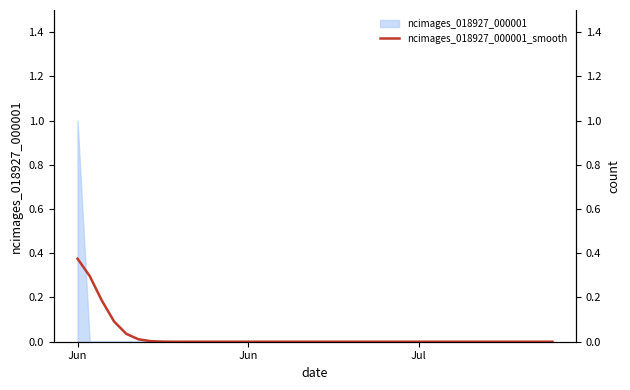

How many values exceed 0?

9